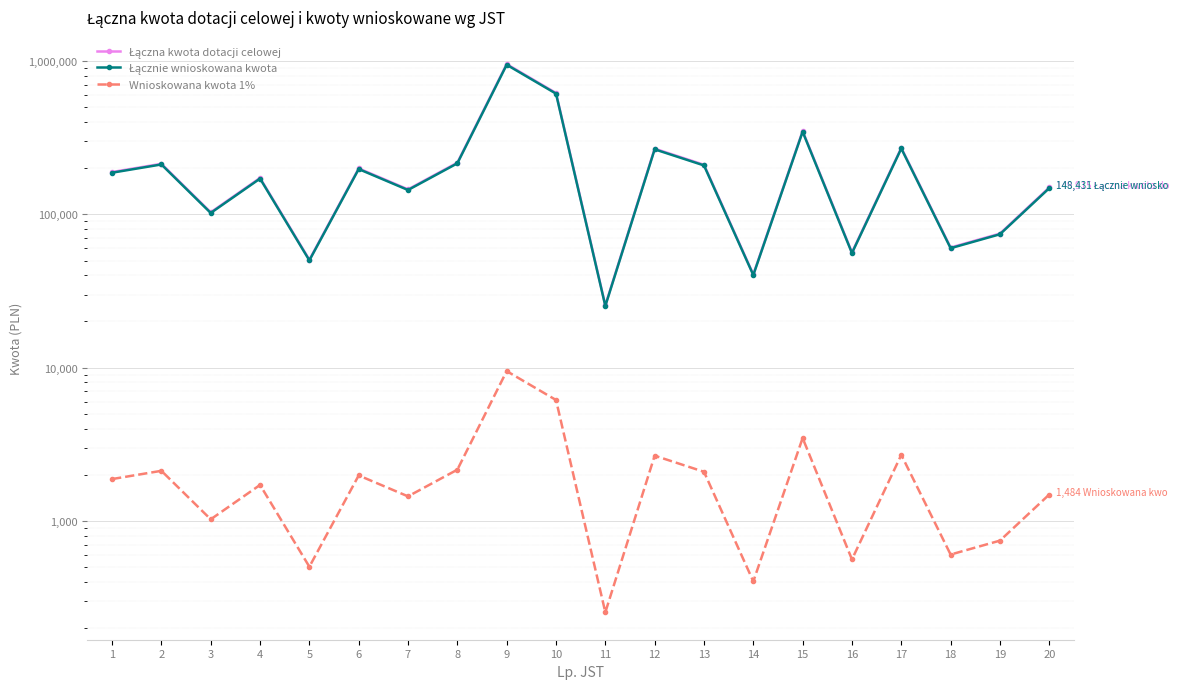

Where is the first local minimum for Łączna kwota dotacji celowej?

3